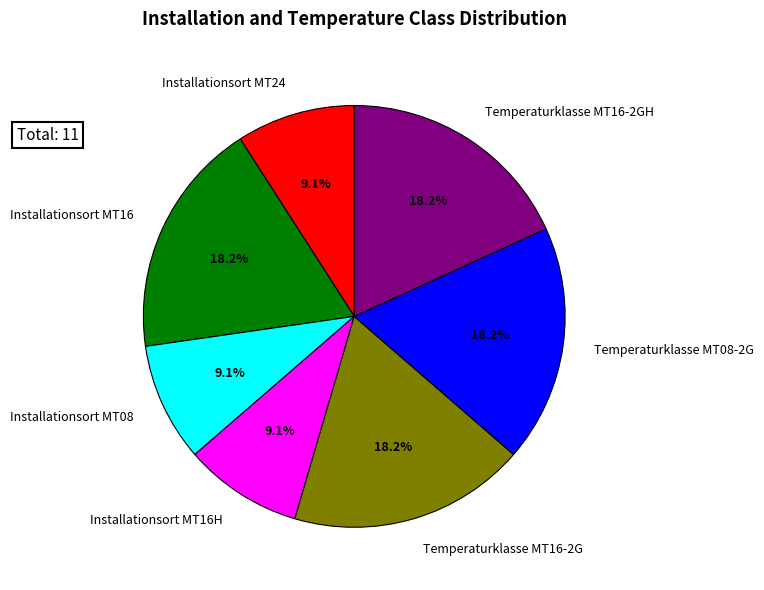

What is the total percentage of Temperaturklasse MT16-2GH and Temperaturklasse MT16-2G?

36.4%